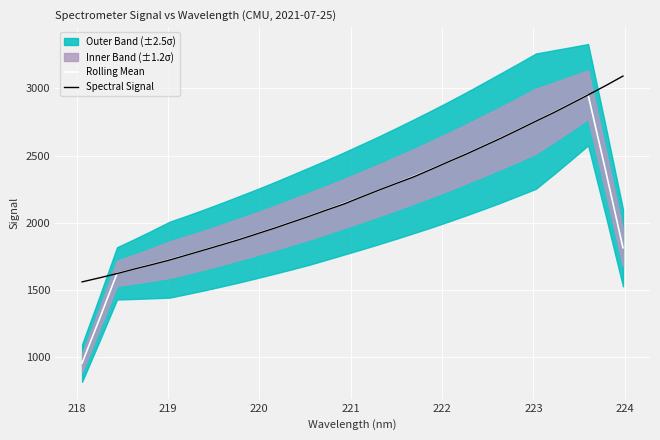

True or false: Spectral Signal and Rolling Mean cross at least once.

True